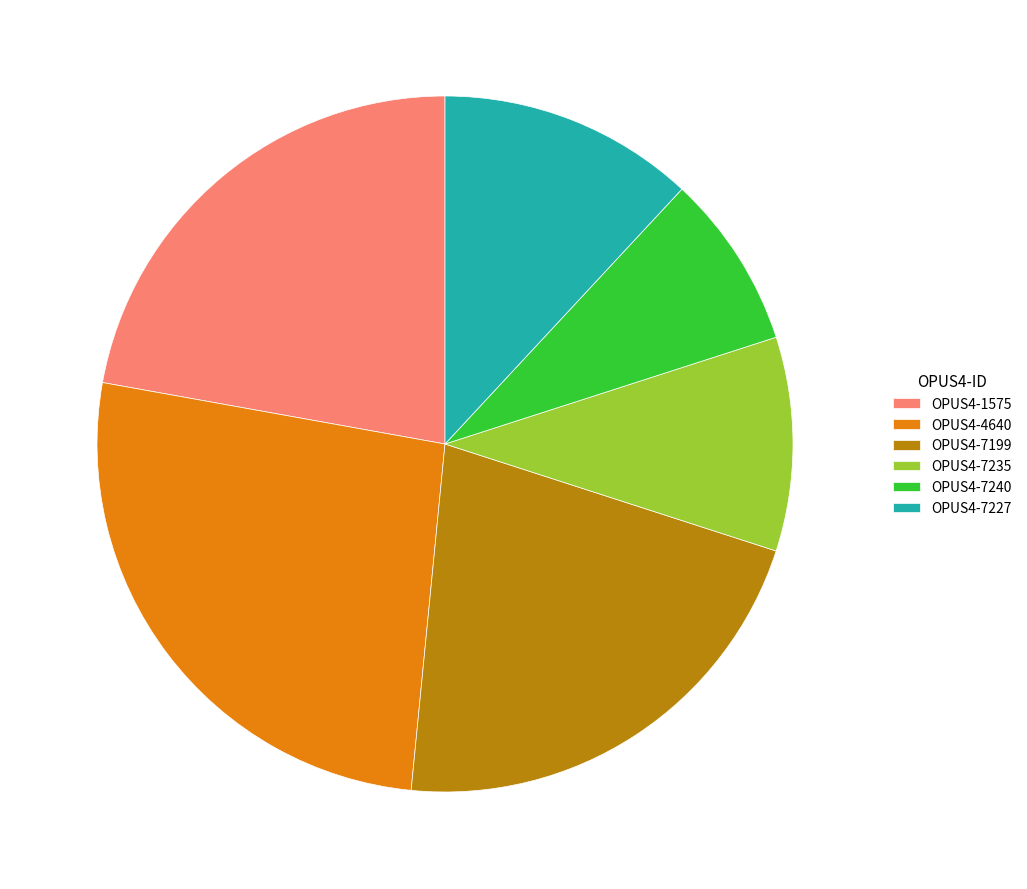

Rank the categories by value from lowest to highest.

OPUS4-7240, OPUS4-7235, OPUS4-7227, OPUS4-7199, OPUS4-1575, OPUS4-4640